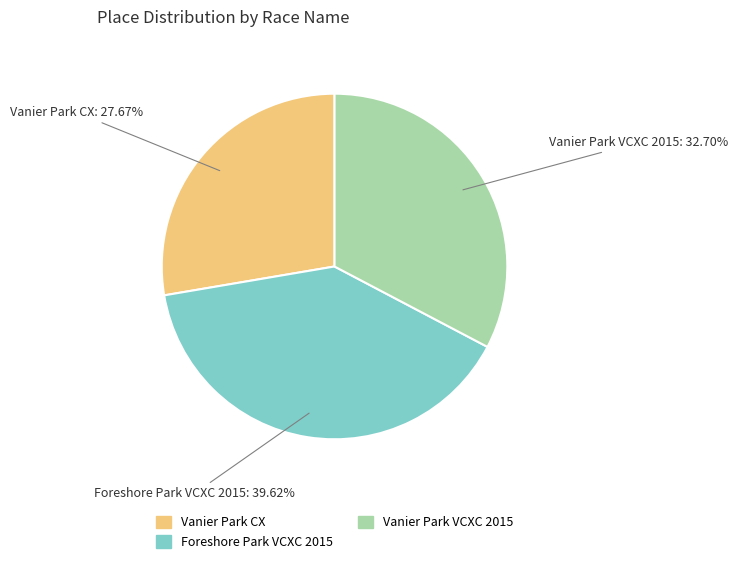

Is it true that Vanier Park CX is 28% of the pie?

True